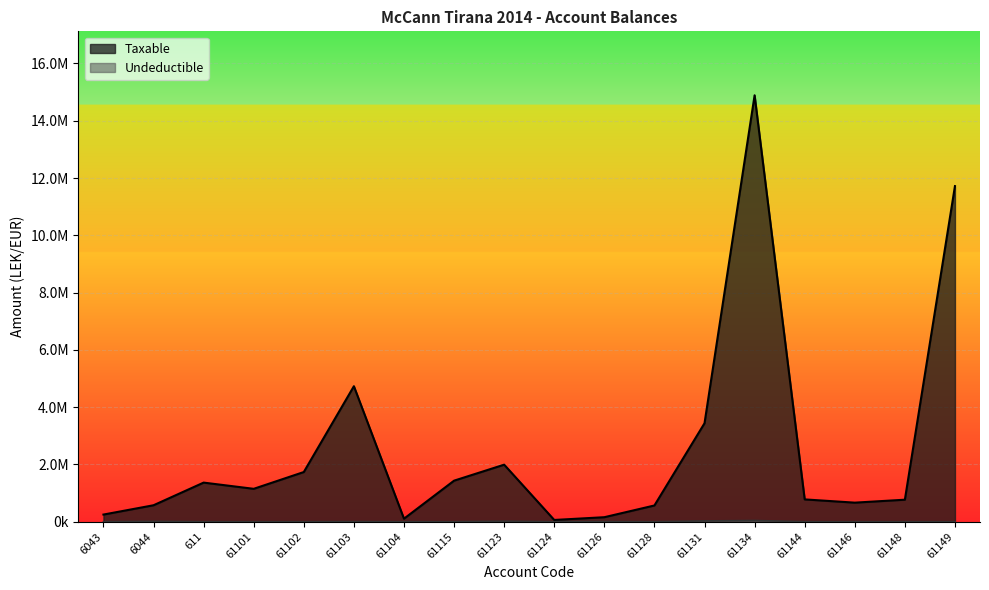

List the labels in order of Undeductible value, smallest first.

6043, 611, 61101, 61102, 61104, 61124, 61128, 61144, 61146, 61148, 61149, 61115, 61103, 61126, 6044, 61123, 61131, 61134